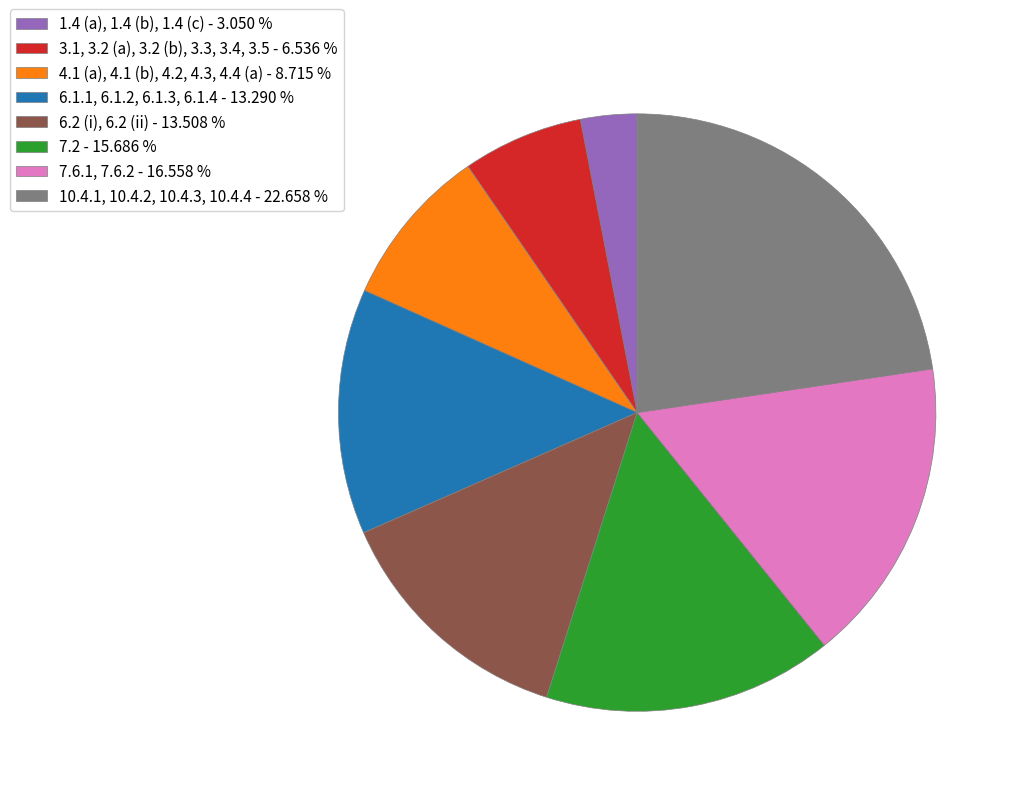

Is there a majority slice in this chart?

No